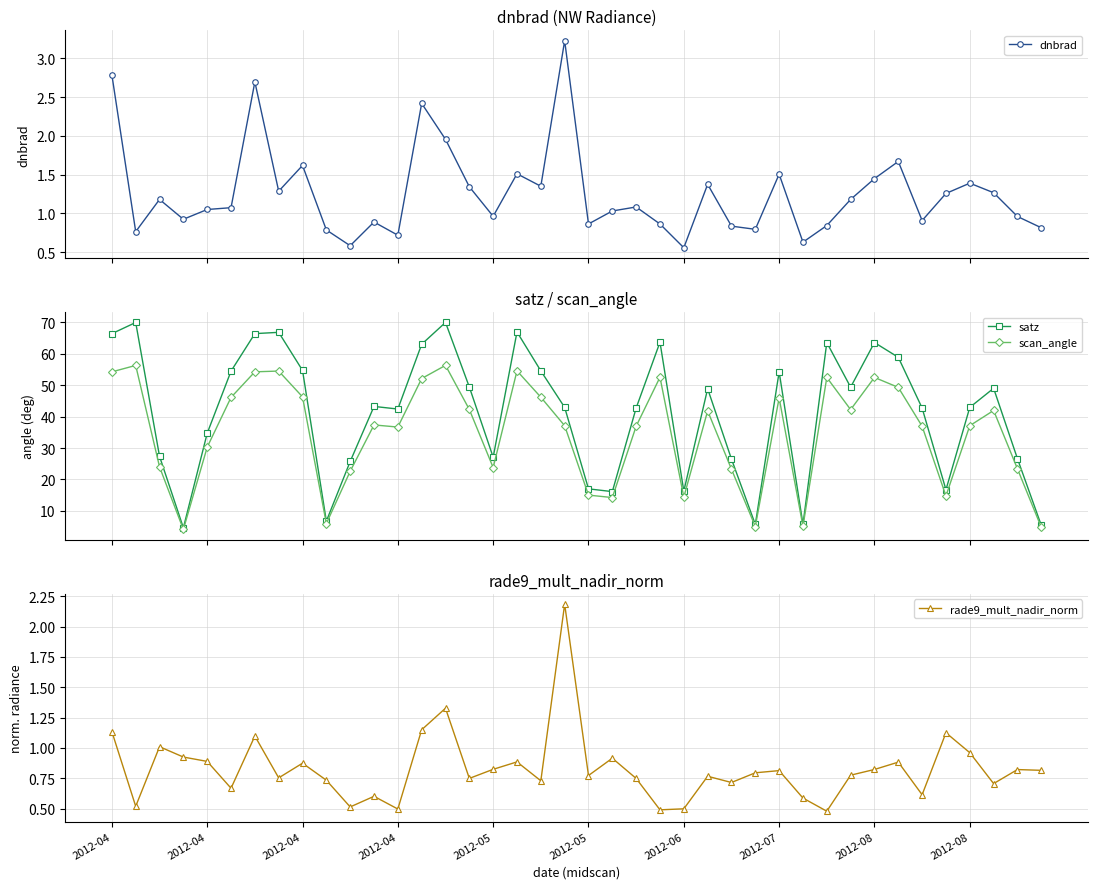

What is the average value of the dnbrad series?

1.3